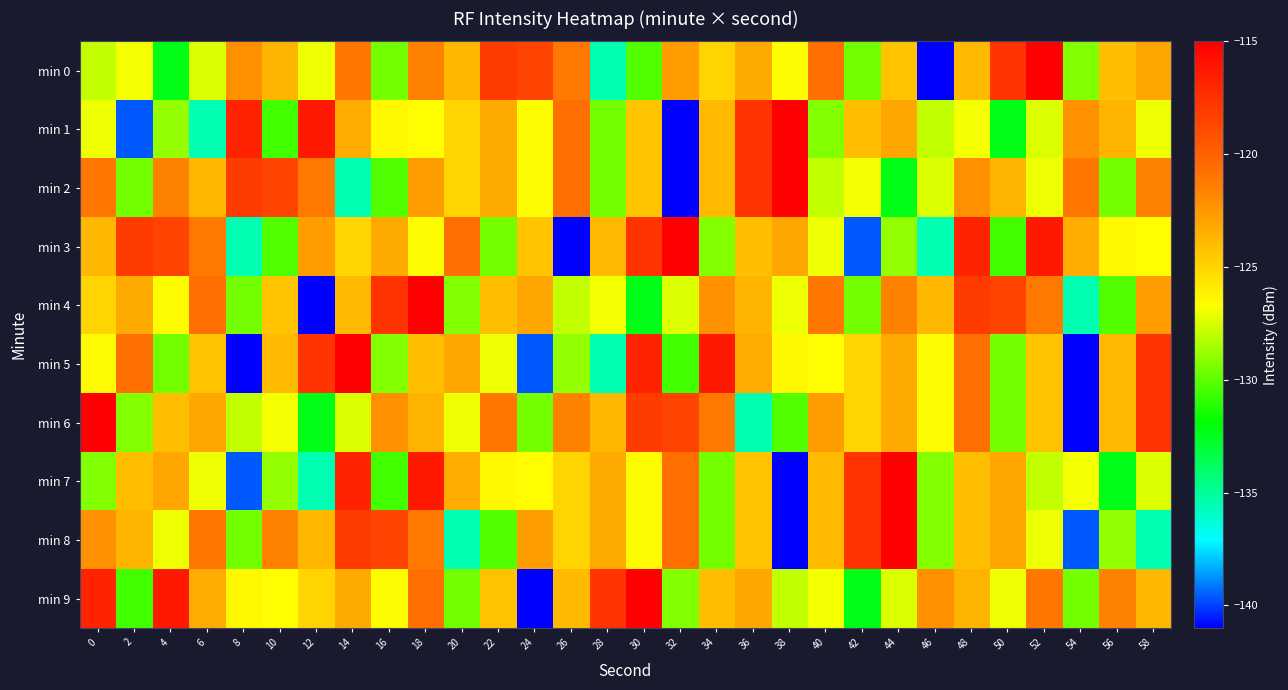

What is the total value across all series at 30?

-1231.9